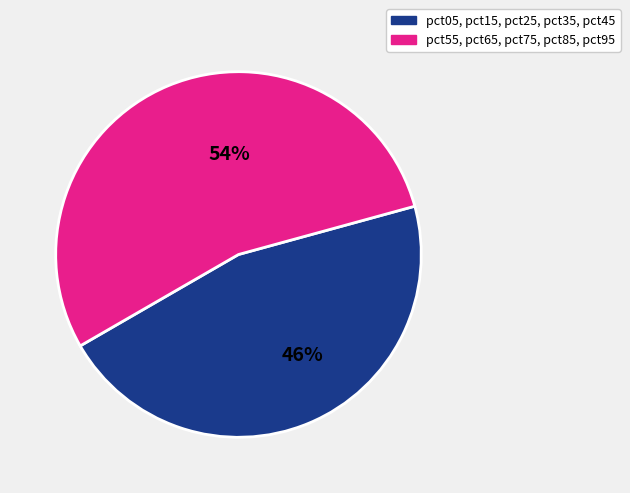

To the nearest percent, what is the average slice percentage?

50%